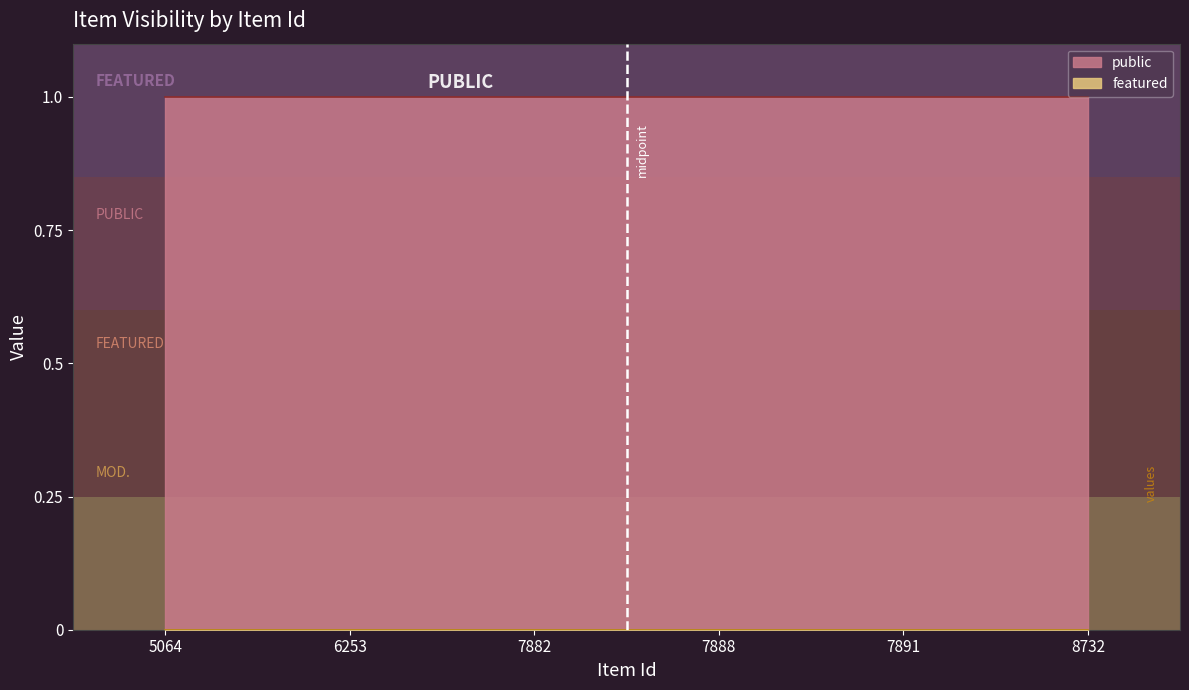

What are all the series names shown in the legend?

public, featured